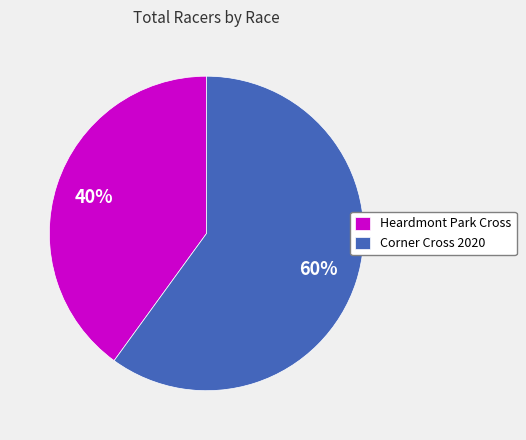

Count the number of slices in the pie.

2